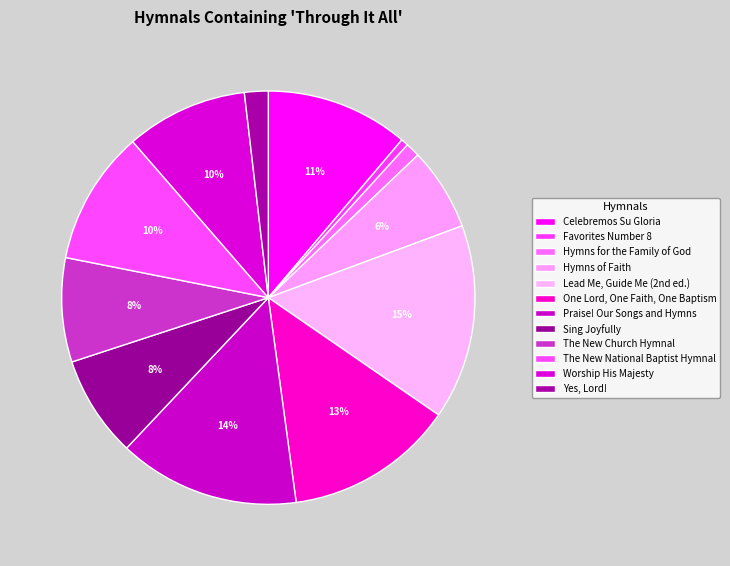

Is the sum of Praise! Our Songs and Hymns and Hymns of Faith greater than half?

No